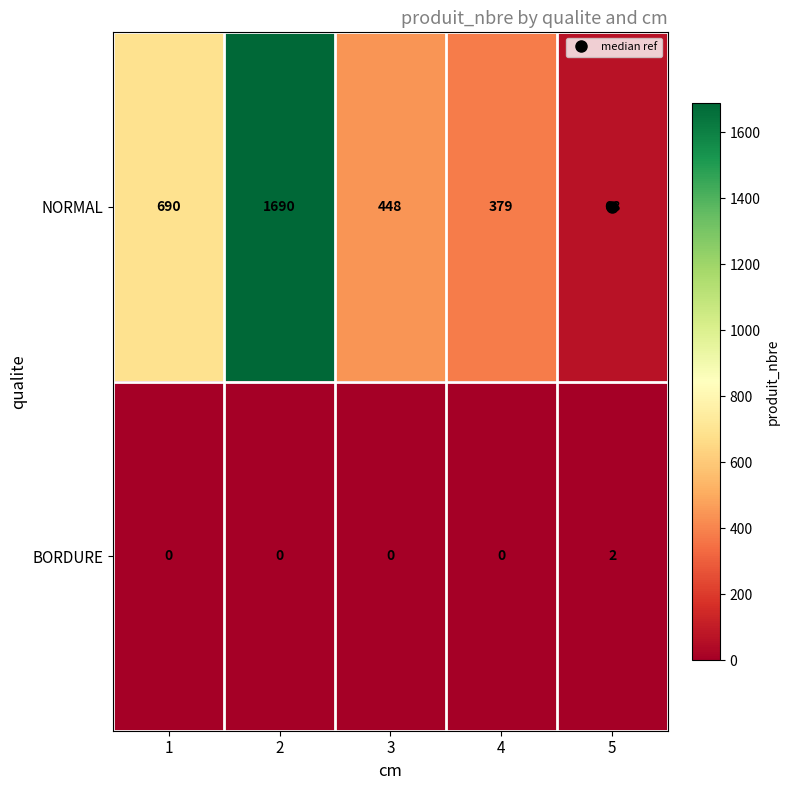

List the series in order of their overall mean, lowest first.

BORDURE, NORMAL